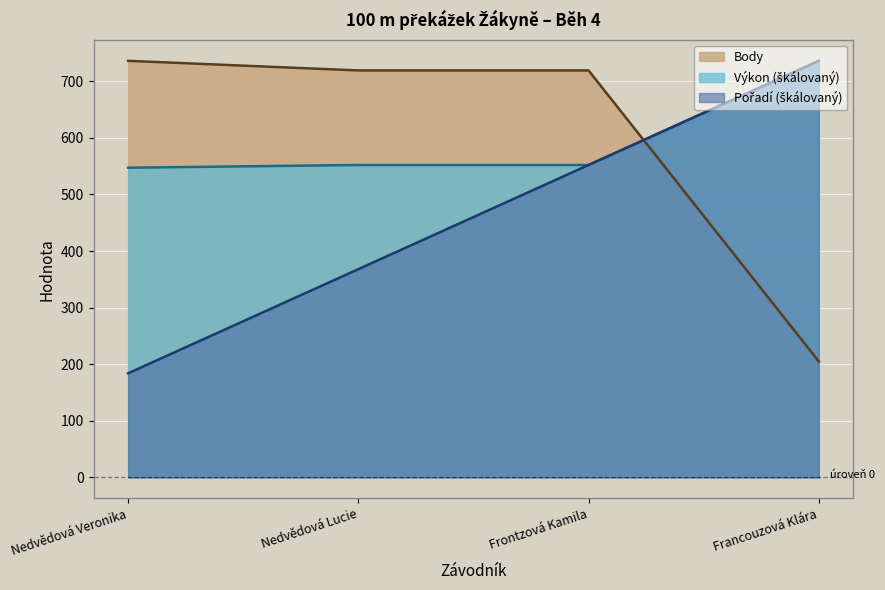

Reading right to left, extract all data points from this chart.

Pořadí: Francouzová Klára=736.0	Frontzová Kamila=552.0	Nedvědová Lucie=368.0	Nedvědová Veronika=184.0
Výkon: Francouzová Klára=736.0	Frontzová Kamila=552.0	Nedvědová Lucie=552.0	Nedvědová Veronika=547.2
Body: Francouzová Klára=205.0	Frontzová Kamila=719.0	Nedvědová Lucie=719.0	Nedvědová Veronika=736.0